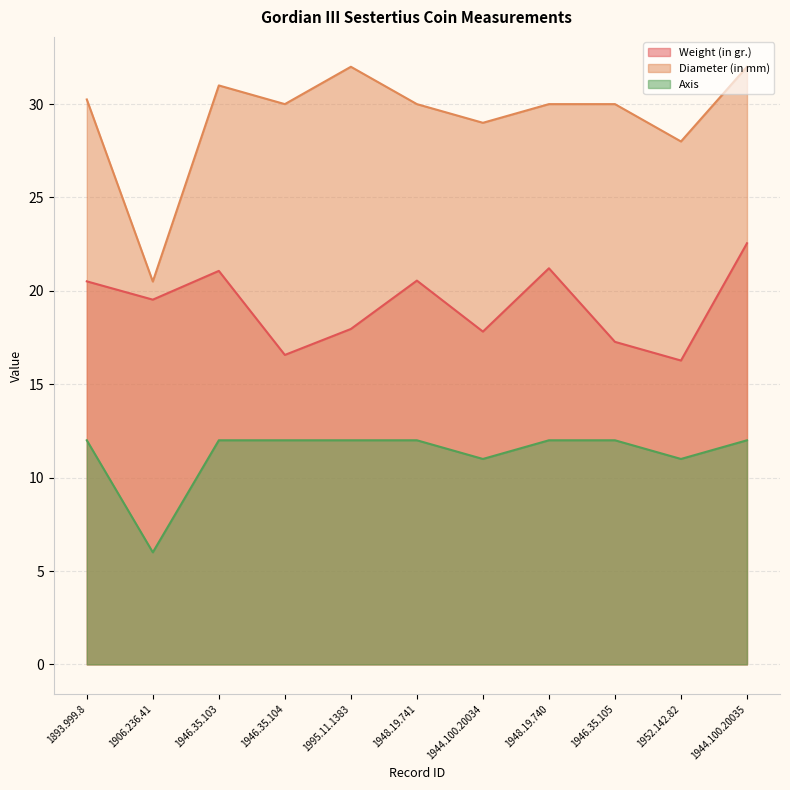

What is the maximum value for Diameter (in mm)?

32.0